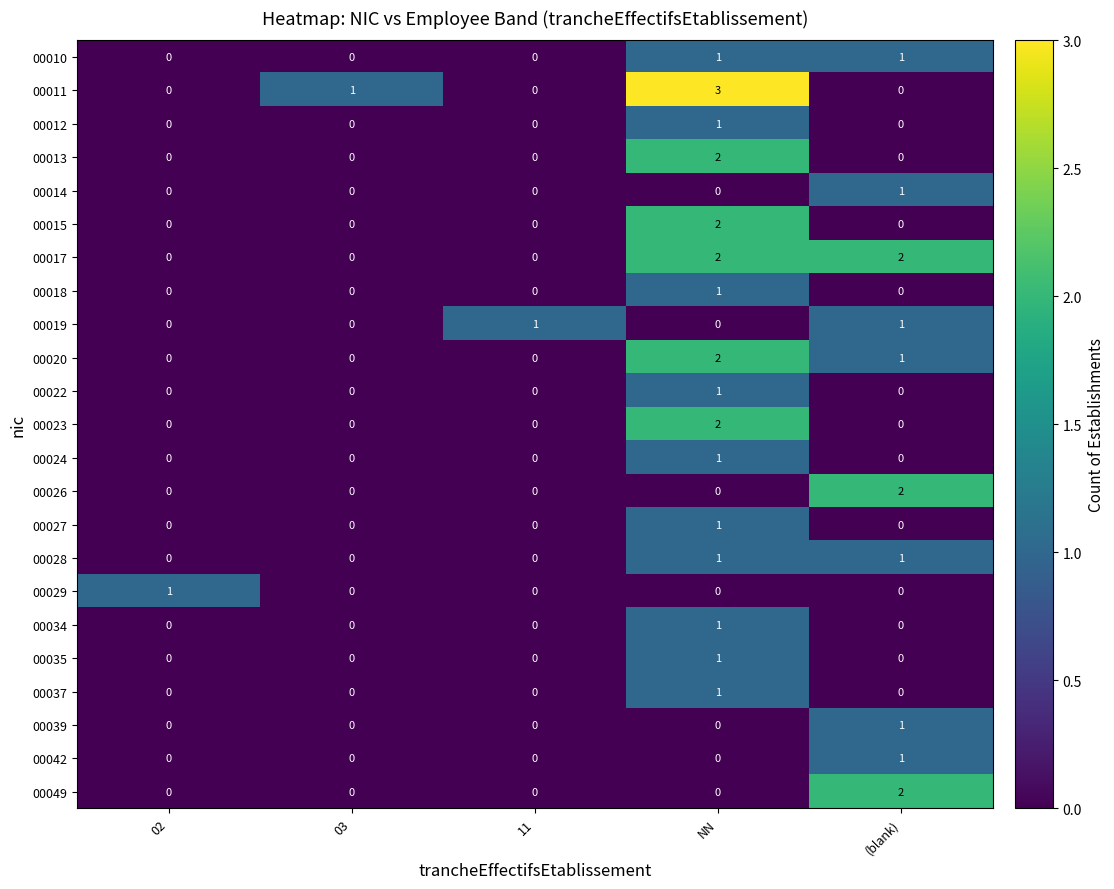

At how many categories does at least one series exceed 0?

5